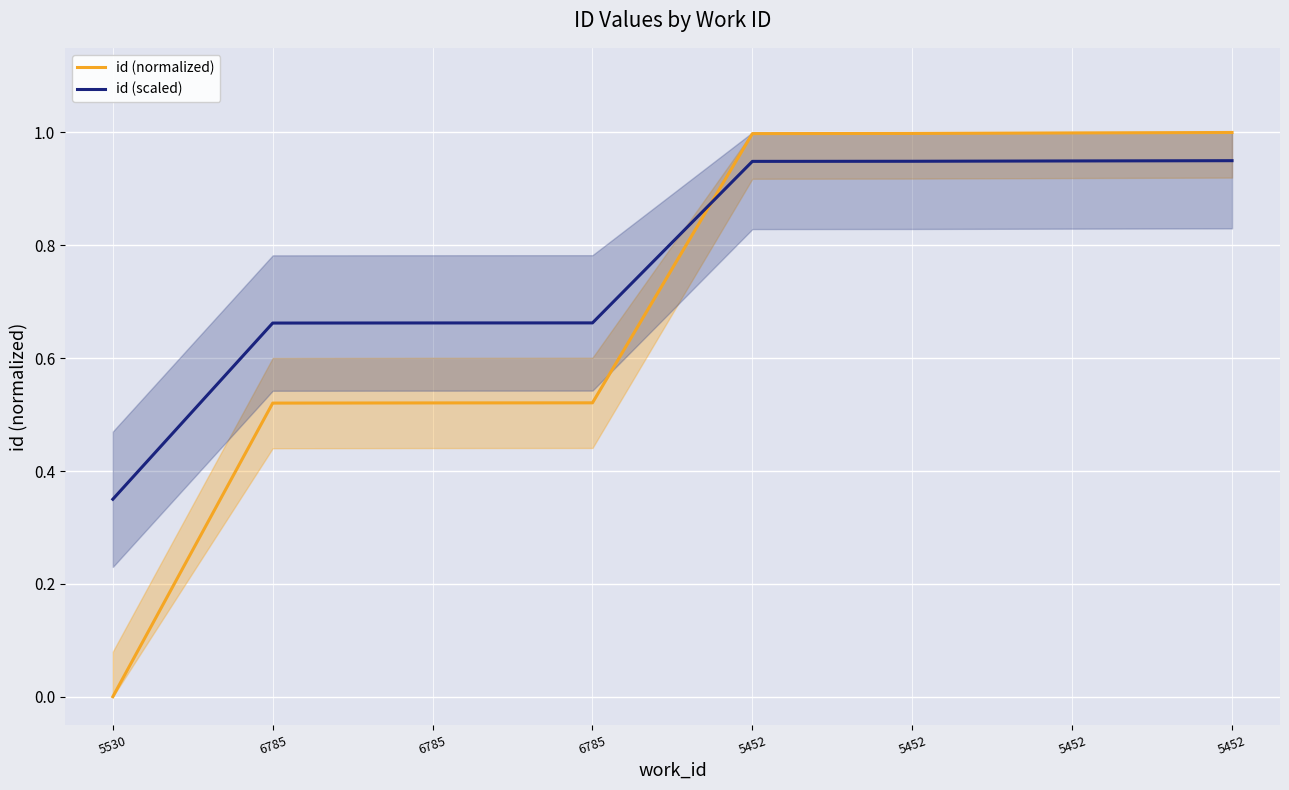

Rank the series at 5452 from lowest to highest value.

id (scaled), id (normalized)